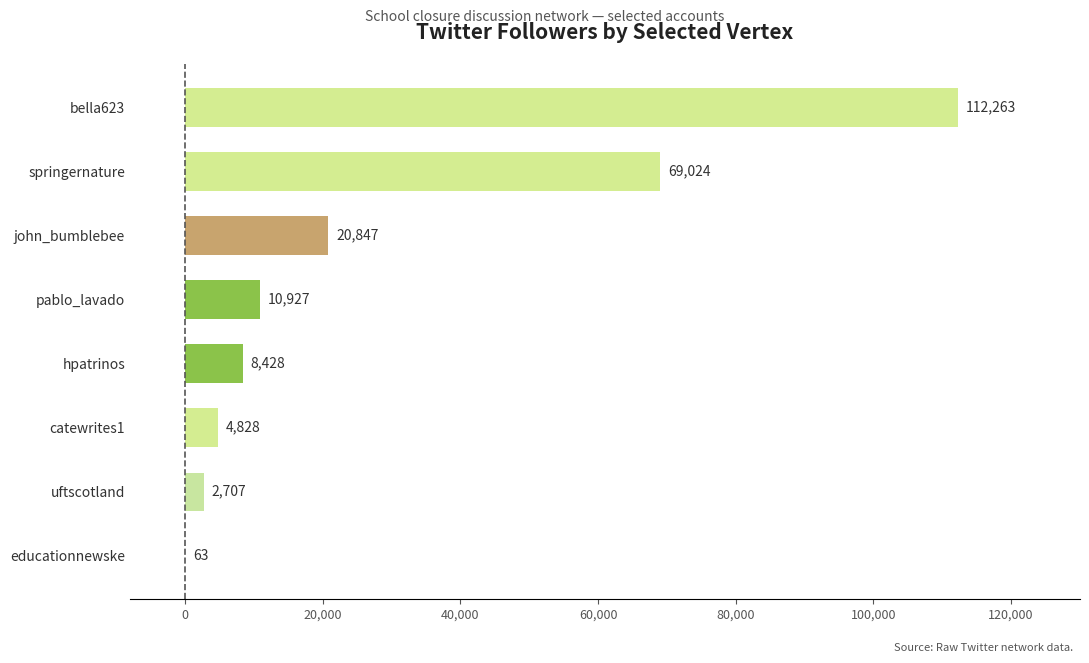

Where is the data nearest to the value 56163?

springernature